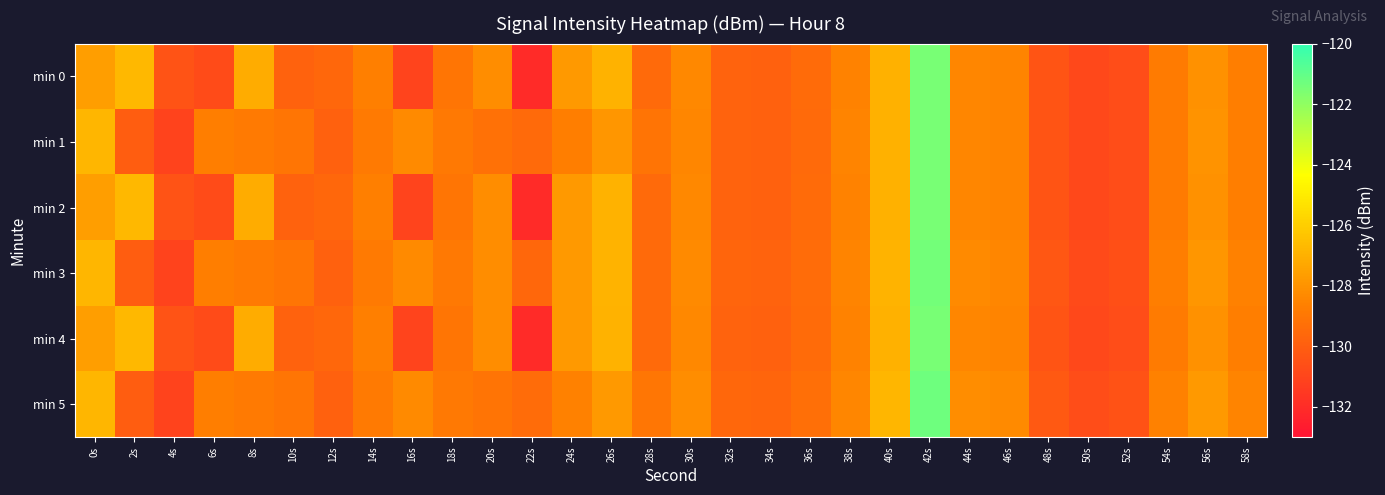

Rank the series at 12s from highest to lowest value.

min 0, min 2, min 4, min 1, min 3, min 5